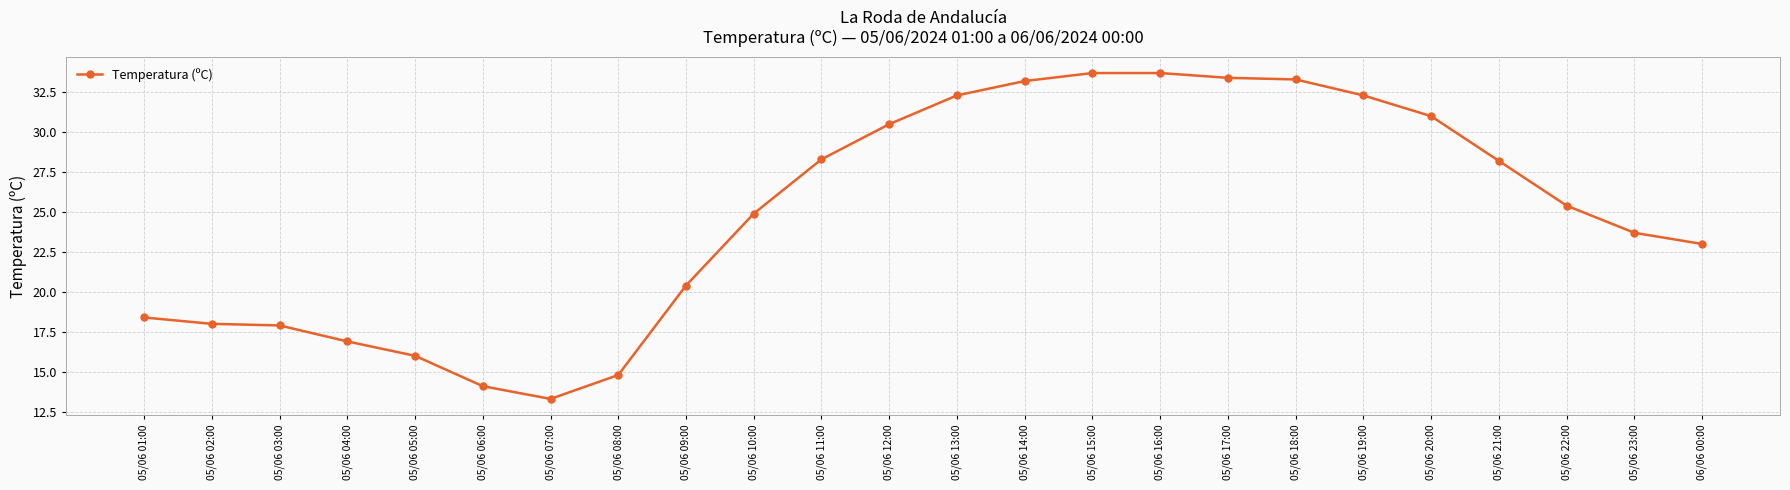

What is the maximum value shown in the chart?

33.7